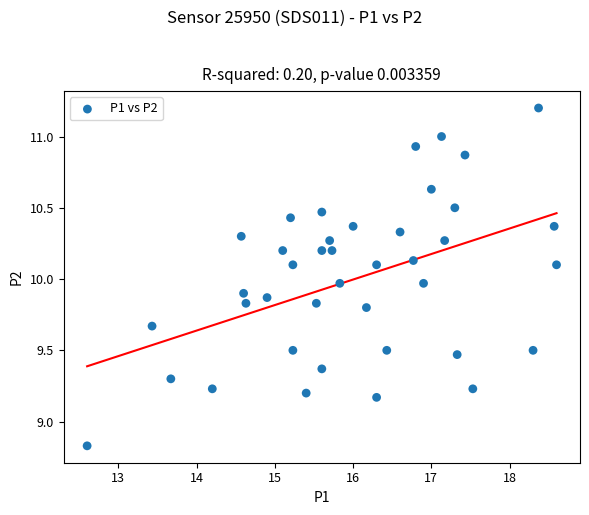

What is the range of Y values (max minus min)?

2.4